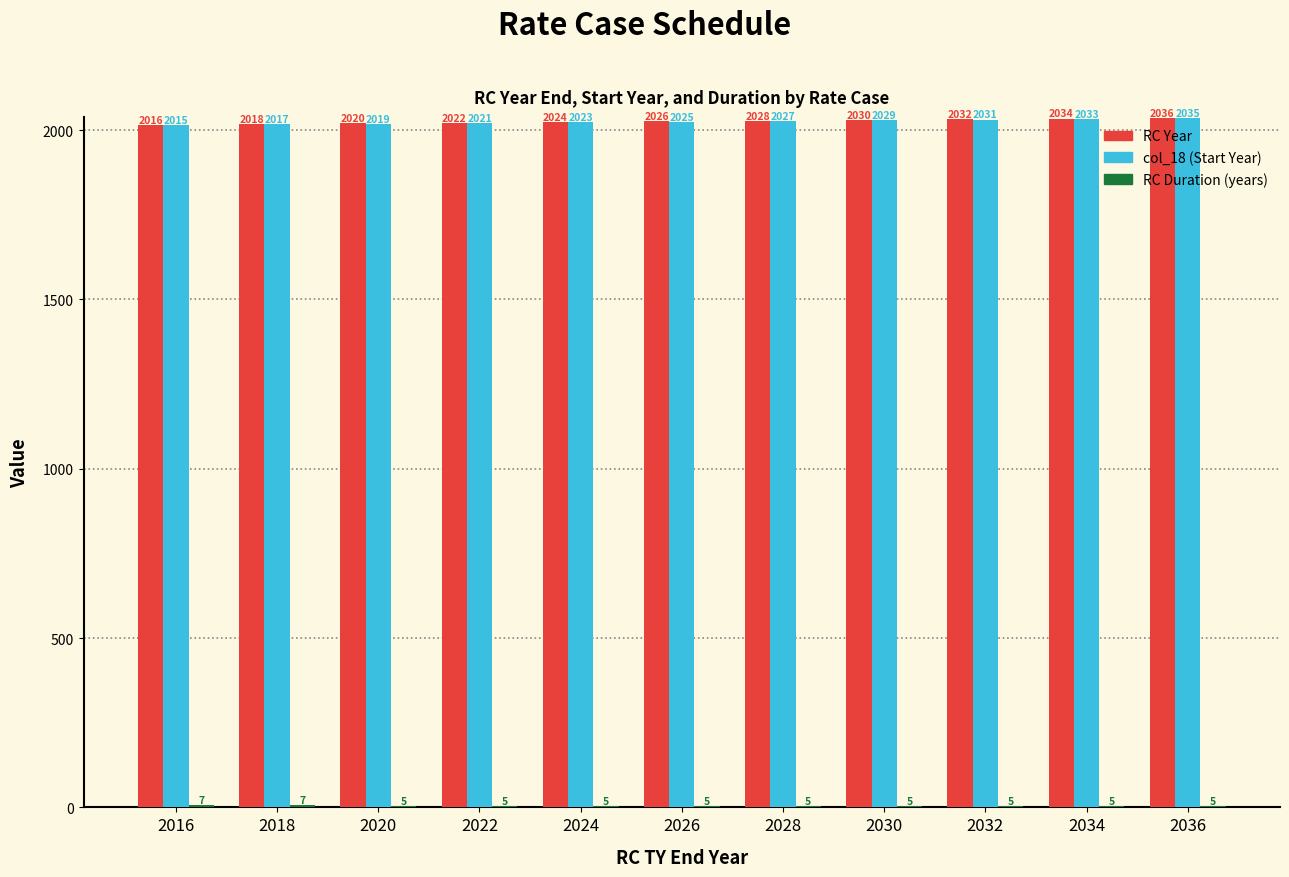

Which series has the largest total across all categories?

RC Year